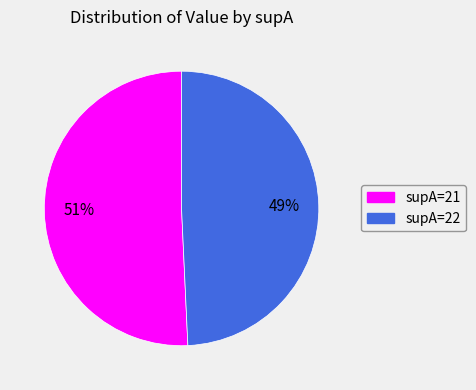

To the nearest percent, what is the average slice percentage?

50%